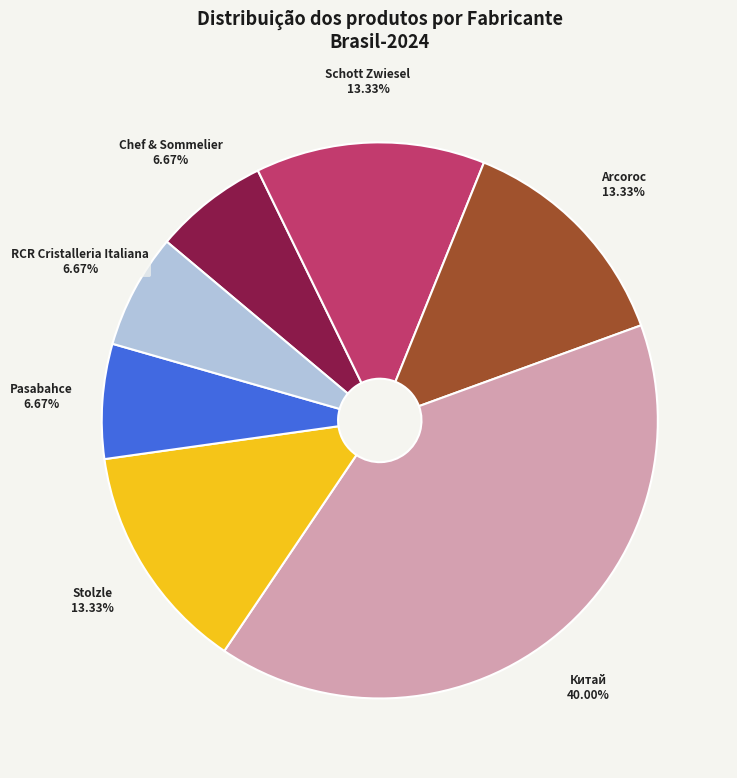

Count the number of slices in the pie.

7